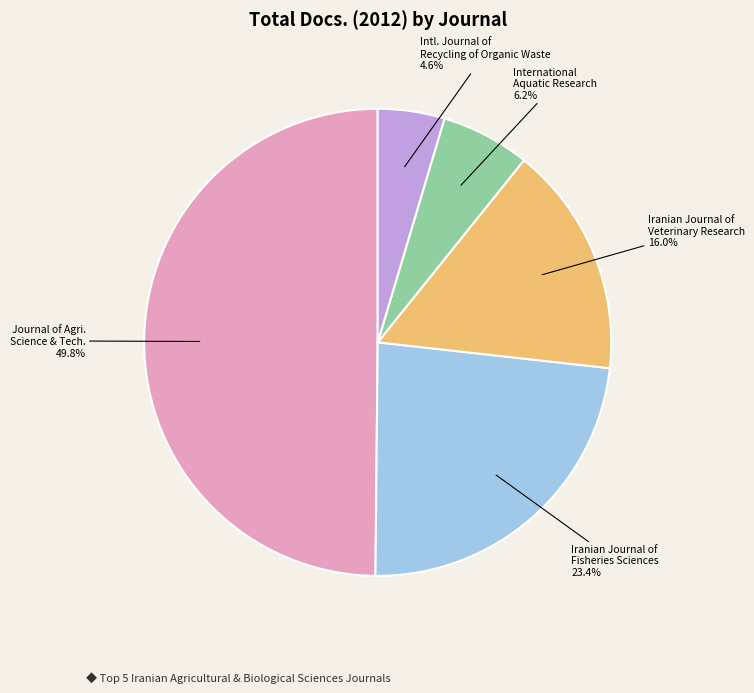

What portion of the pie excludes International Aquatic Research?

93.8%